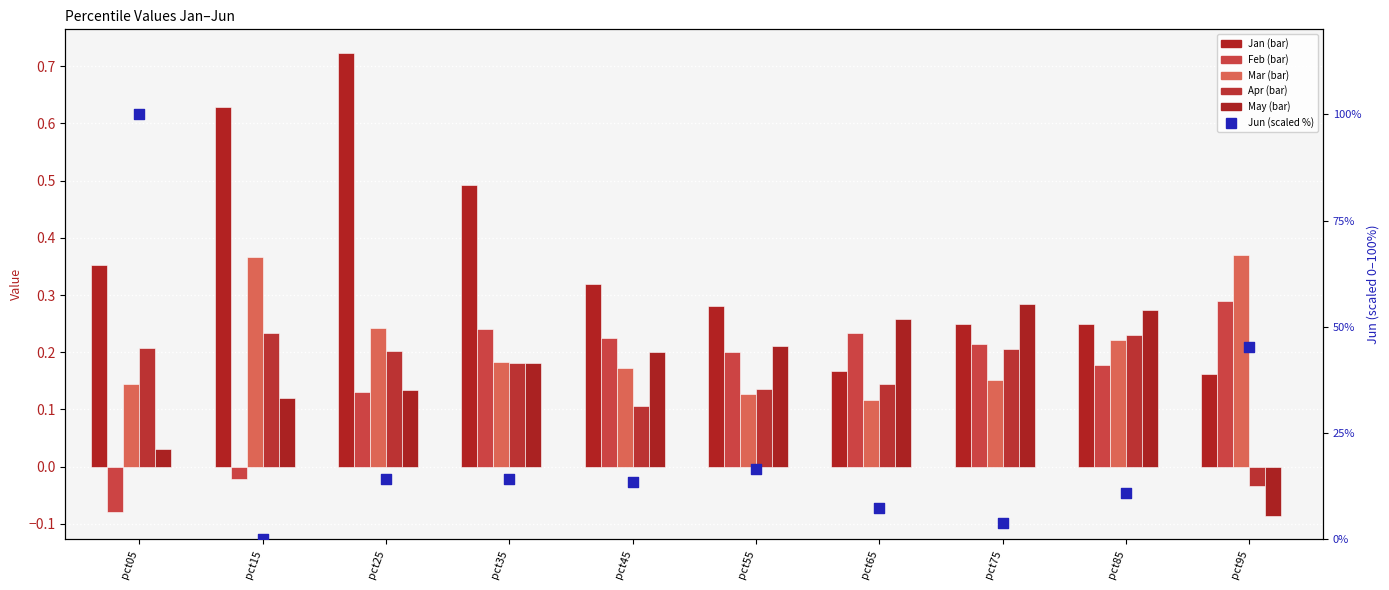

At which category is the sum across all series the highest?

pct05